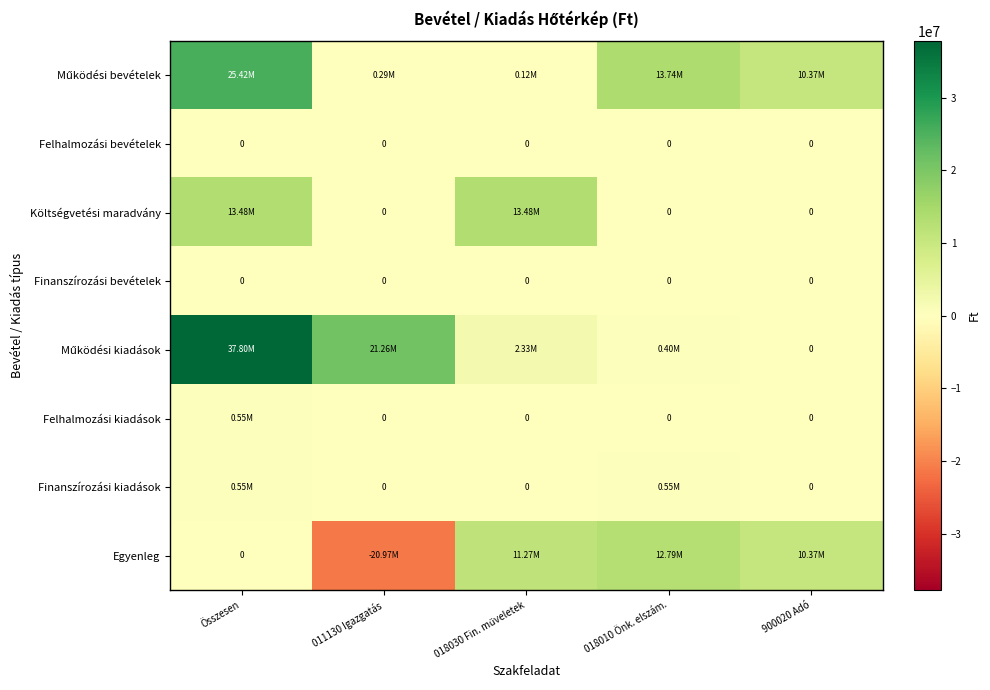

Is it true that Felhalmozási kiadások equals 0 at 900020 Adó?

True